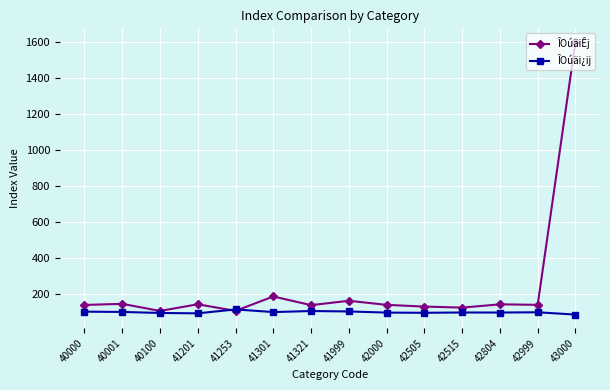

The ÎOúäi¿ij series shows 99.3 at 42804. True or false?

True